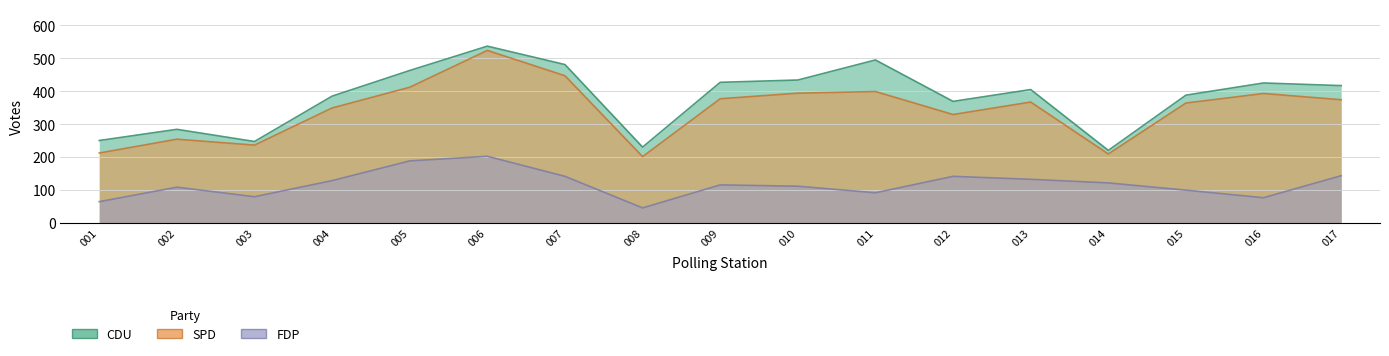

Rank the series by their maximum value, from highest to lowest.

CDU, SPD, FDP